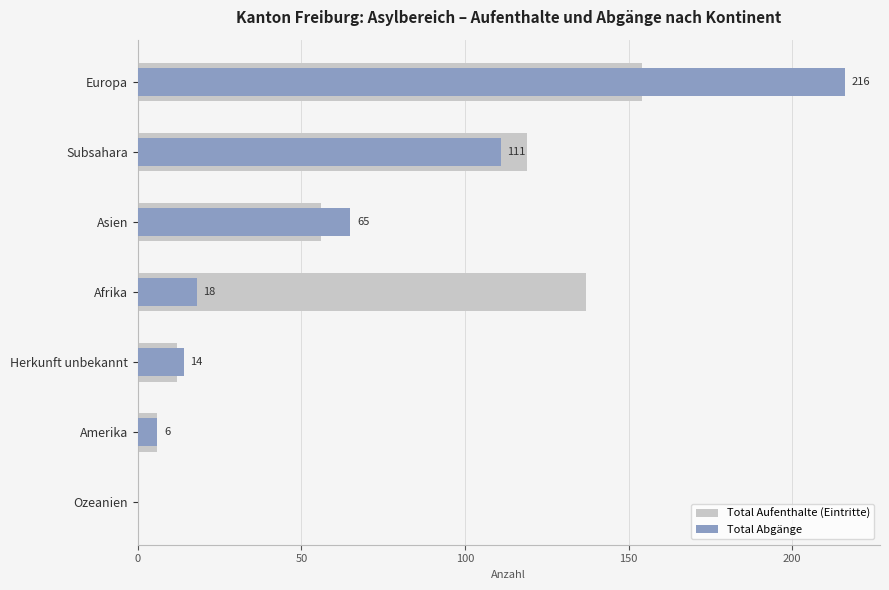

What are all the series names shown in the legend?

Total Aufenthalte (Eintritte), Total Abgänge